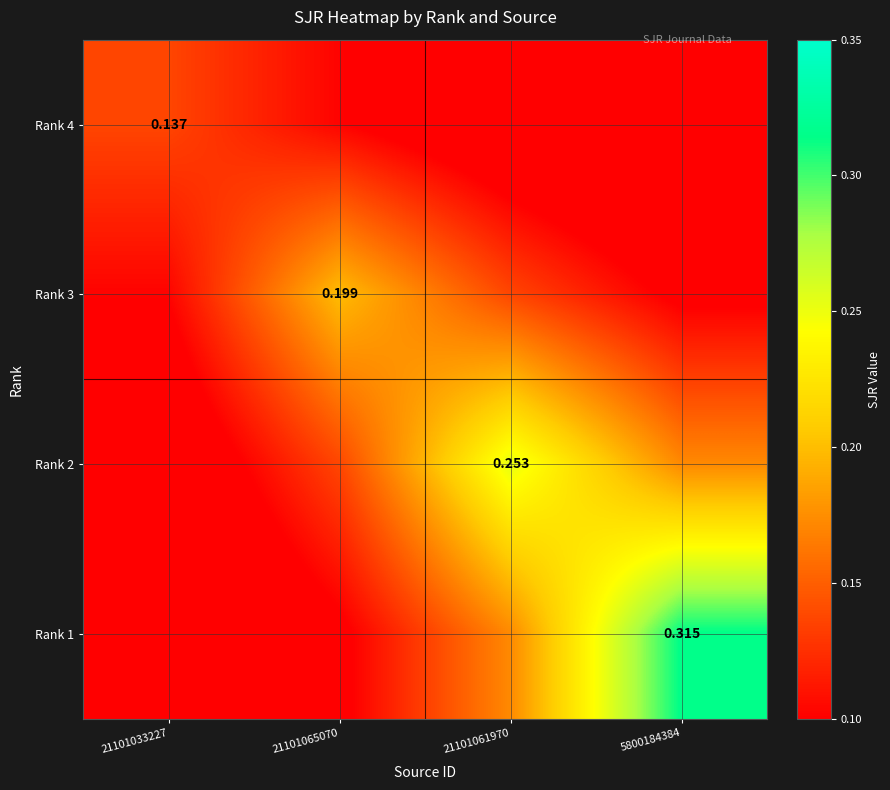

What is the difference between the maximum and minimum values in the Rank 2 series?

0.2